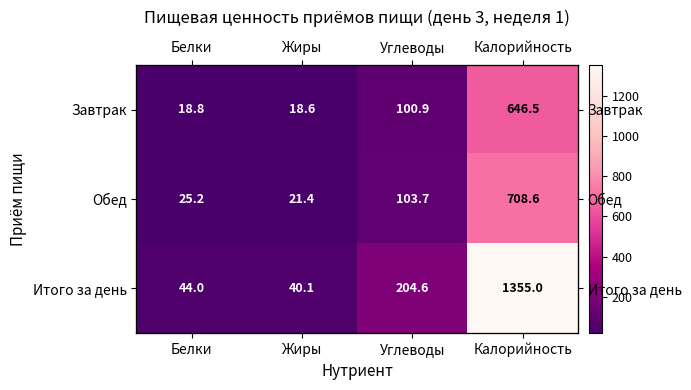

What is the total value across all series at Жиры?

80.2